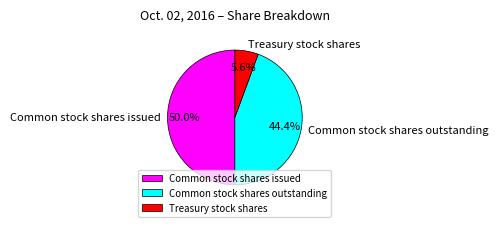

What is the total percentage of Common stock shares issued and Treasury stock shares?

55.6%